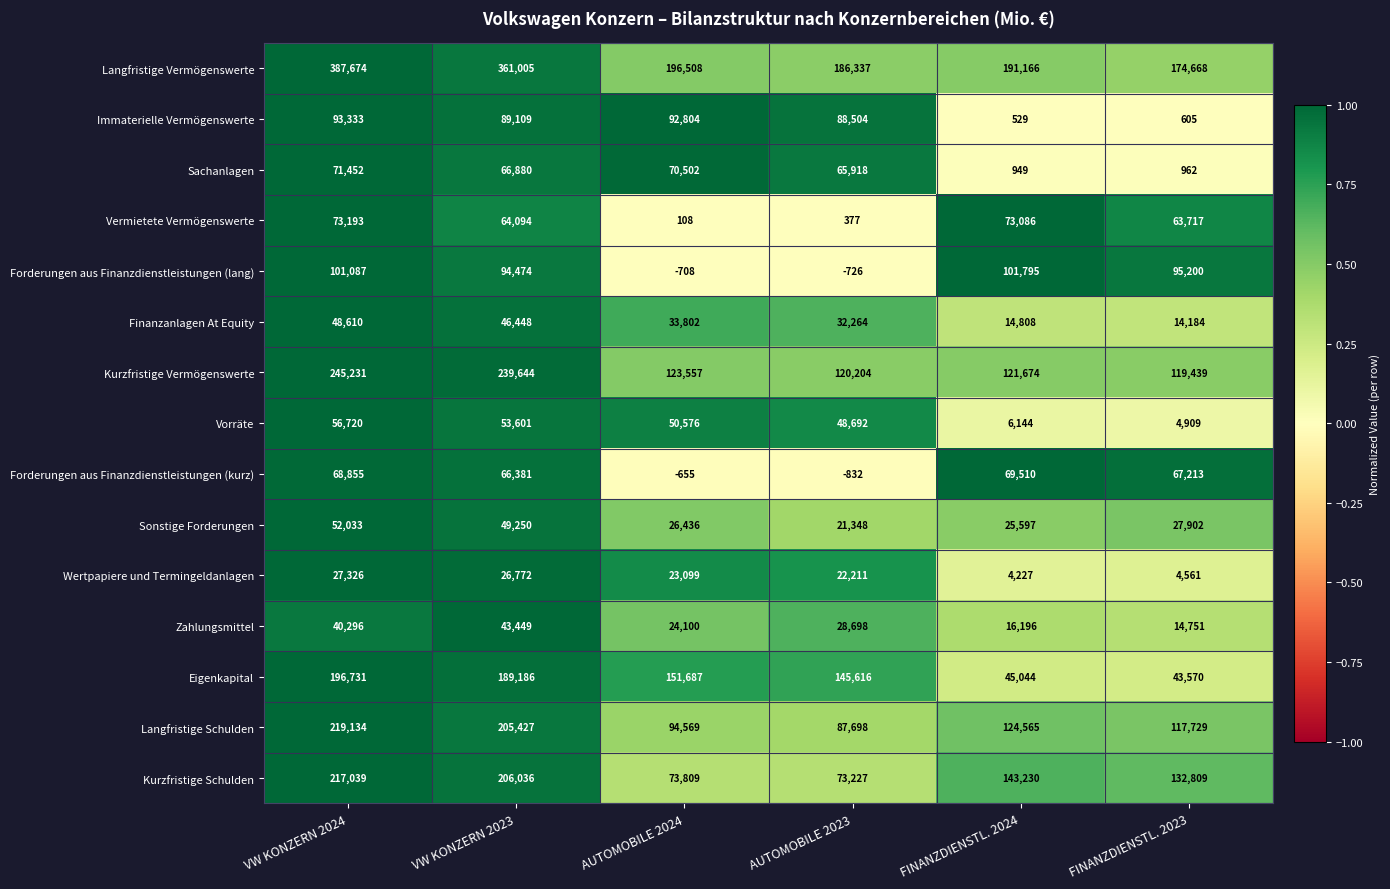

The Sonstige Forderungen series shows 52033 at VW KONZERN 2024. True or false?

True